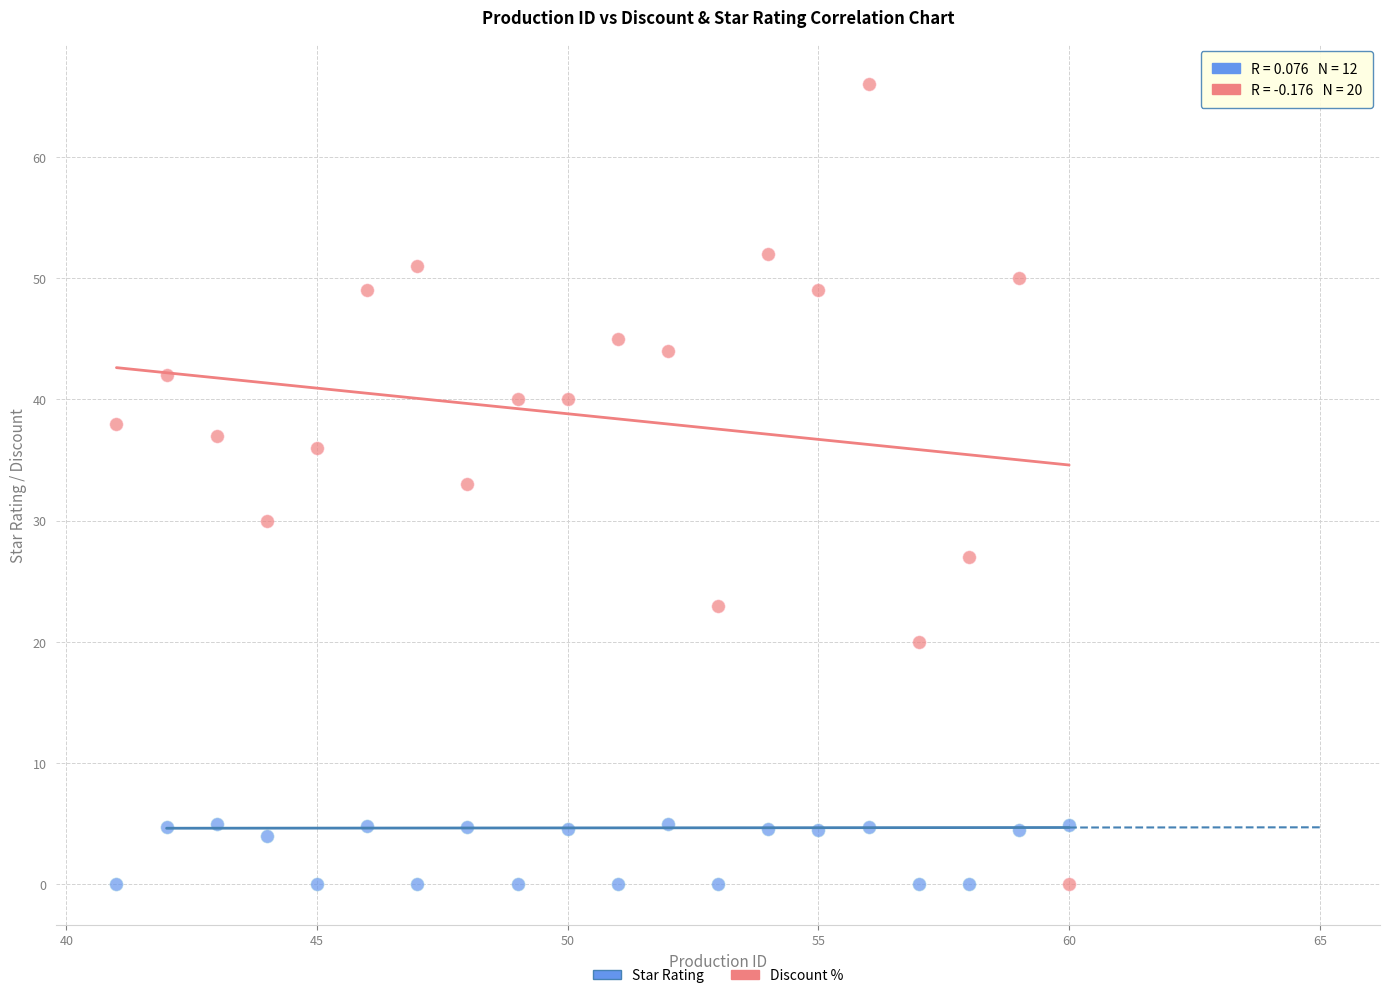

Which series contains the highest Y value?

Discount %